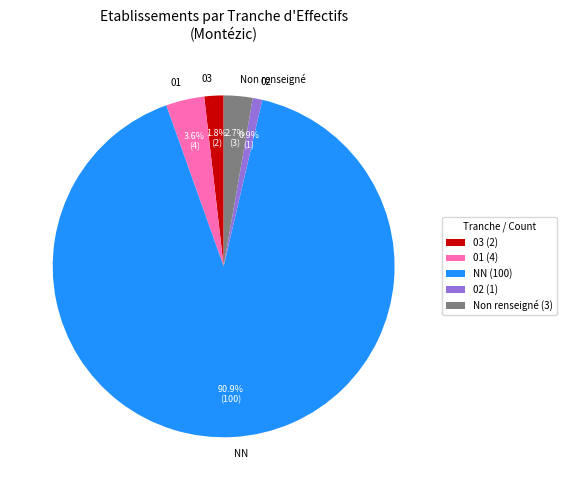

Does 03 account for over 50% of the chart?

No